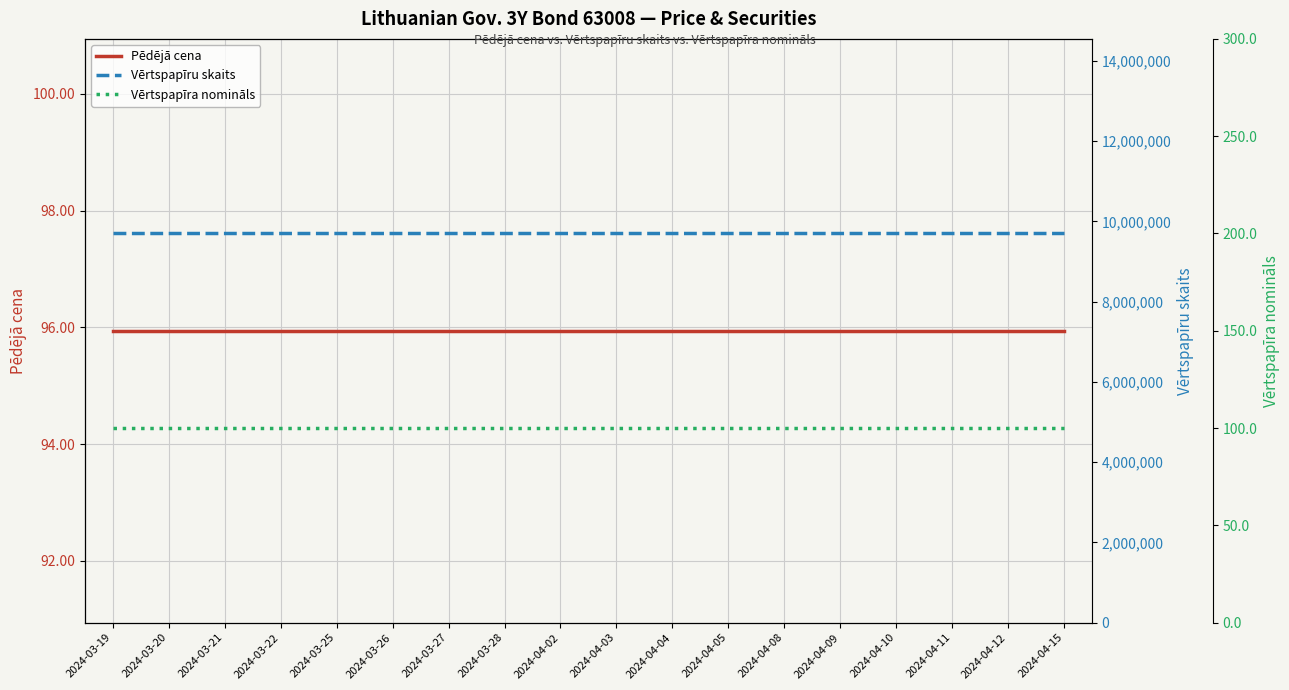

At 2024-04-15, list the series in order from largest to smallest.

Vērtspapīru skaits, Vērtspapīra nomināls, Pēdējā cena